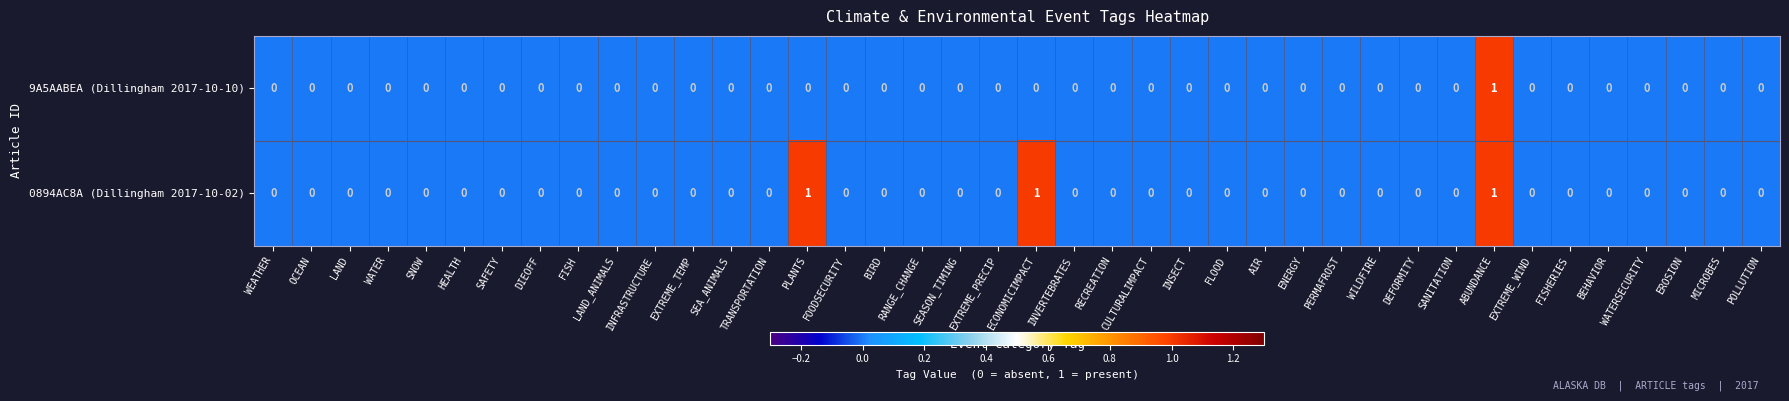

At which category is the sum across all series the highest?

ABUNDANCE